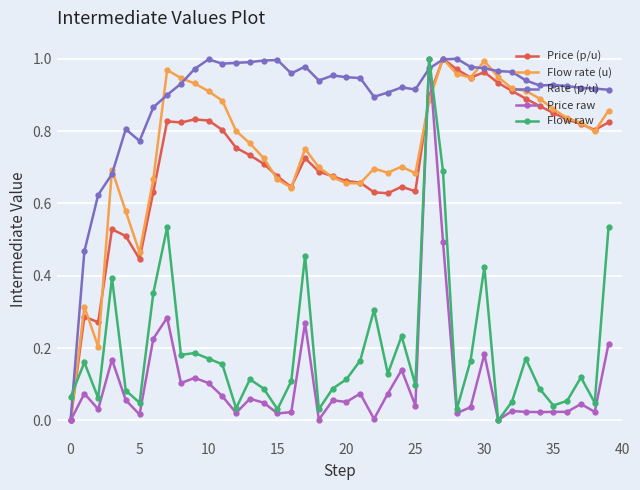

True or false: Flow raw and Flow rate (u) cross at least once.

True